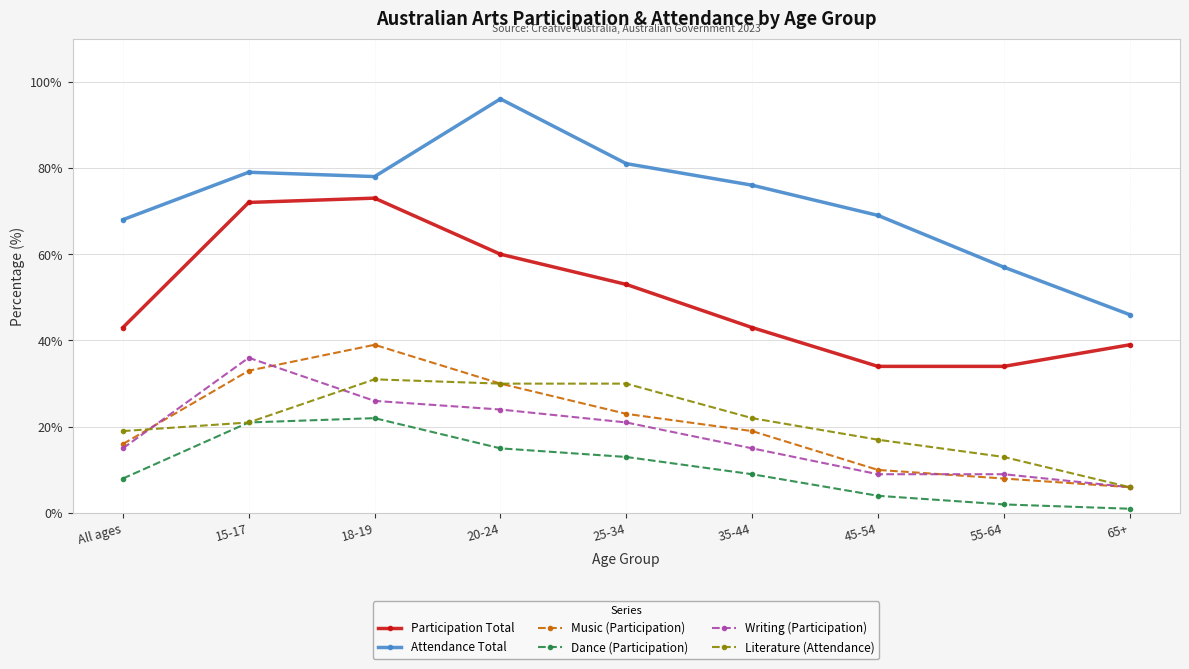

Which category has the highest value in the Dance (Participation) series?

18-19